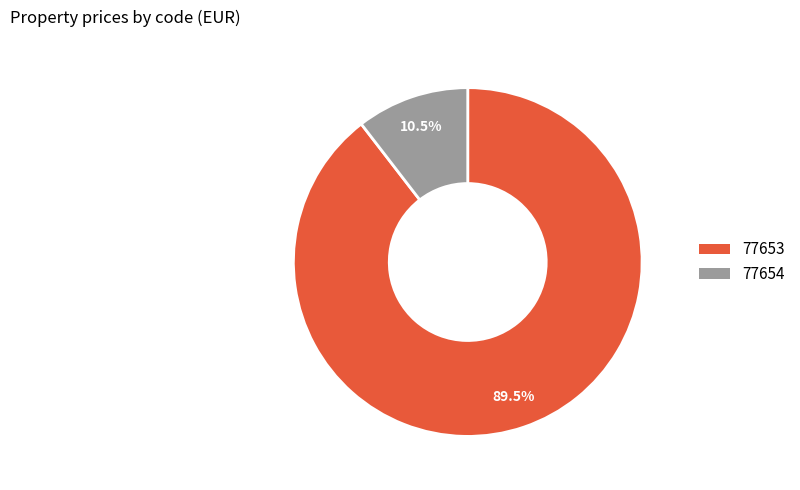

Count the number of slices in the pie.

2